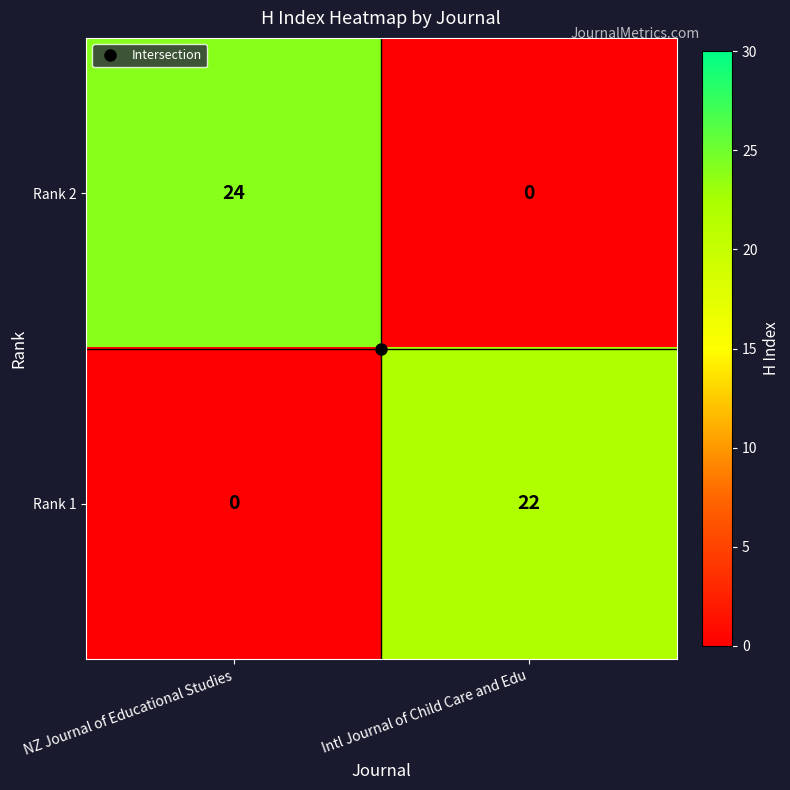

Between NZ Journal of Educational Studies and Intl Journal of Child Care and Edu, which series saw the biggest shift?

Rank 2